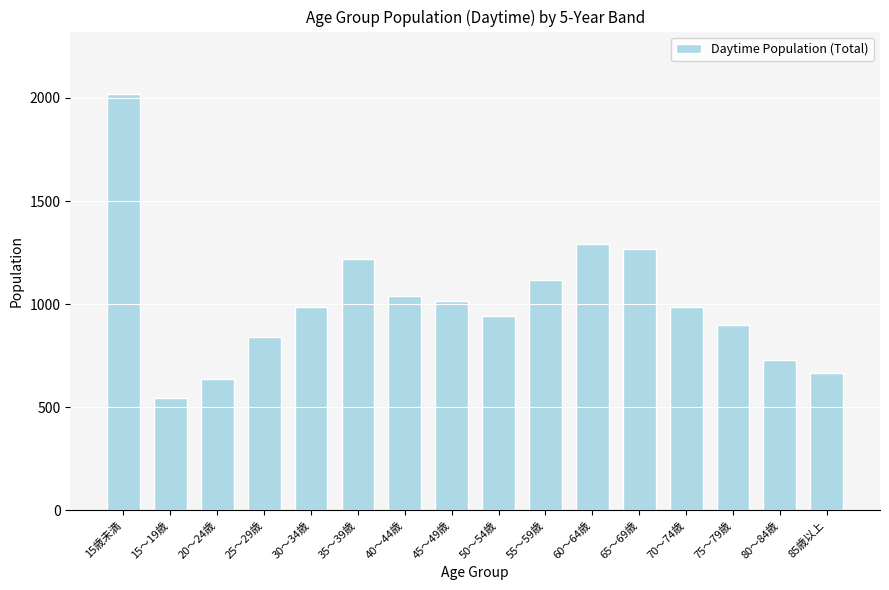

True or false: the data shows 2019 at 15歳未満.

True